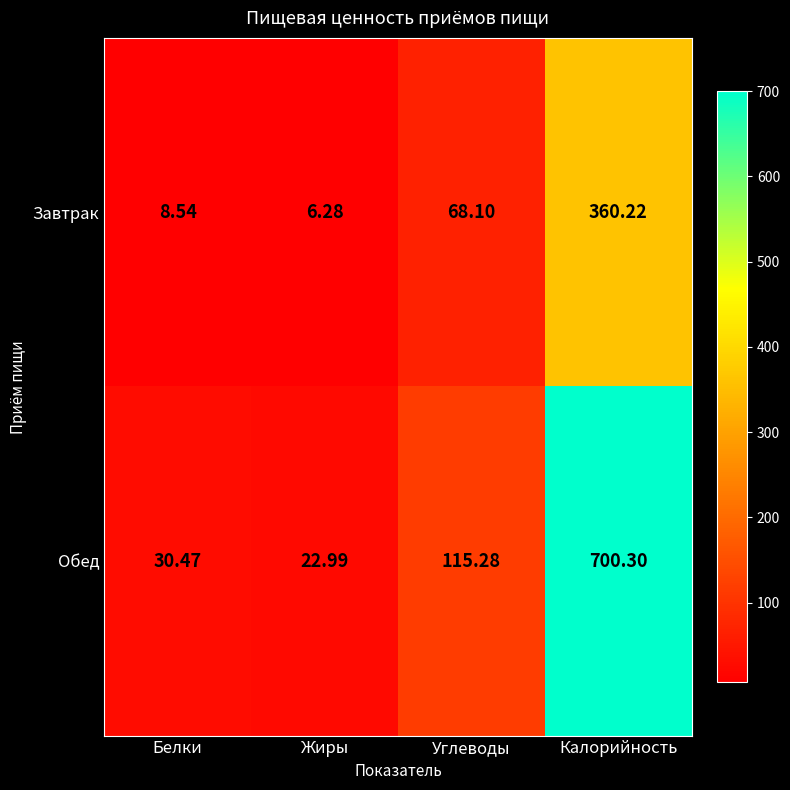

At which category is the sum across all series the highest?

Калорийность